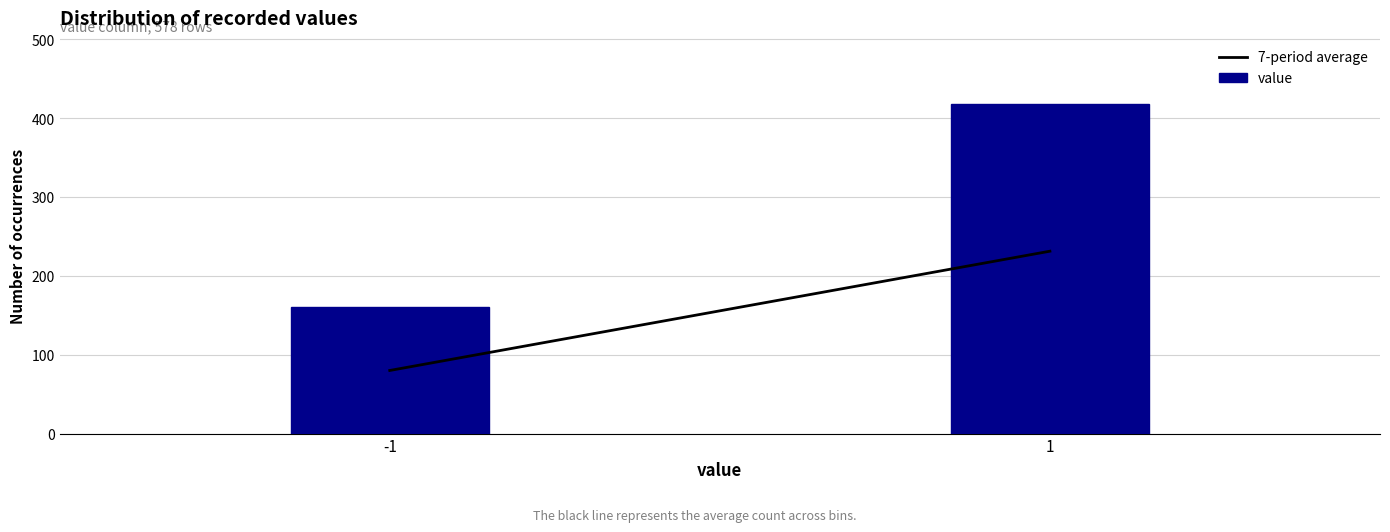

Reading left to right, extract all data points from this chart.

-1=160	1=418